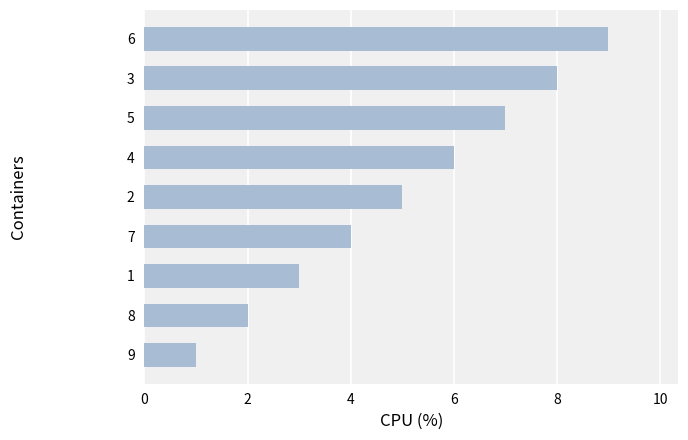

Reading top to bottom, extract all data points from this chart.

6=9	3=8	5=7	4=6	2=5	7=4	1=3	8=2	9=1